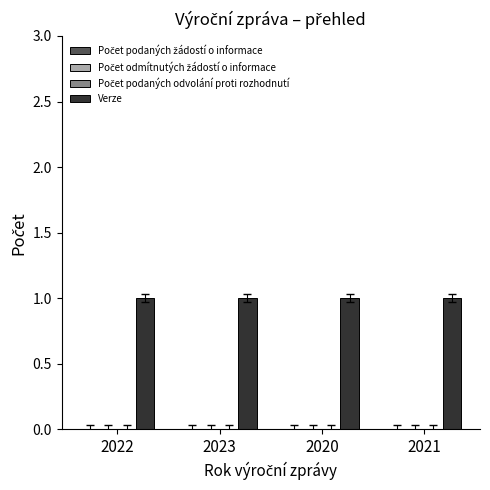

Which series changed the most between 2020 and 2021?

Počet podaných žádostí o informace